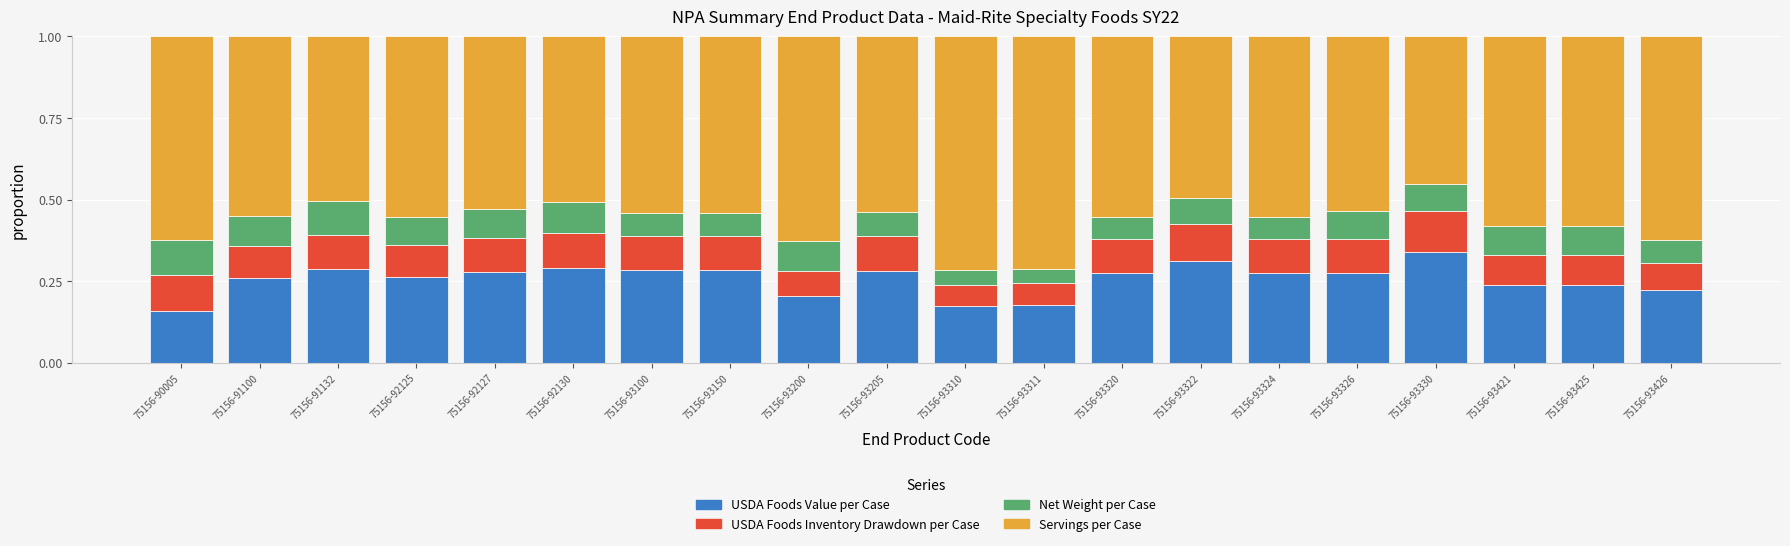

What is the total value across all series at 75156-93426?

1.0